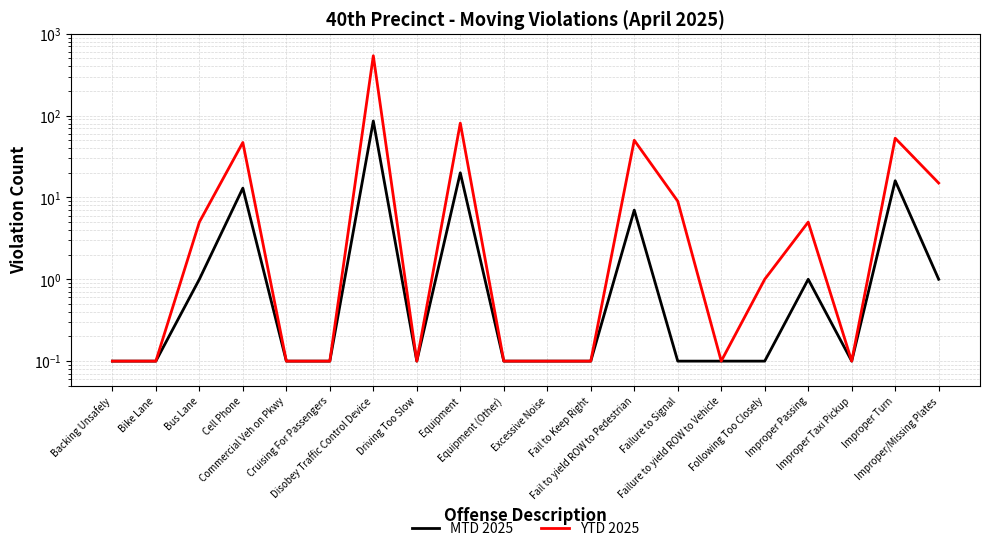

True or false: YTD 2025 has a value of 47.0 at Cell Phone.

True